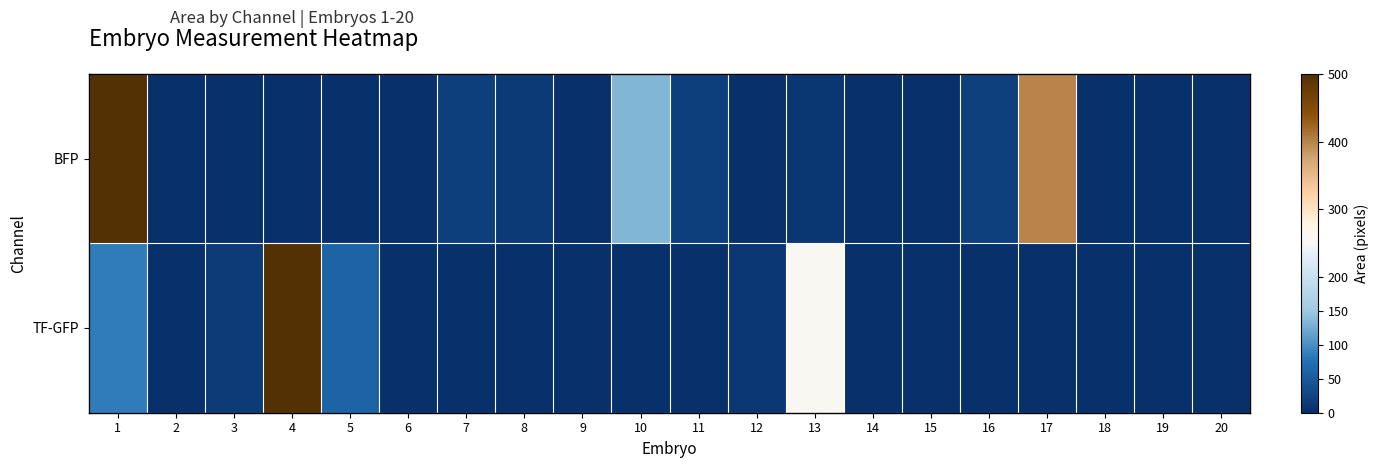

Which series changed the most between 17 and 20?

BFP